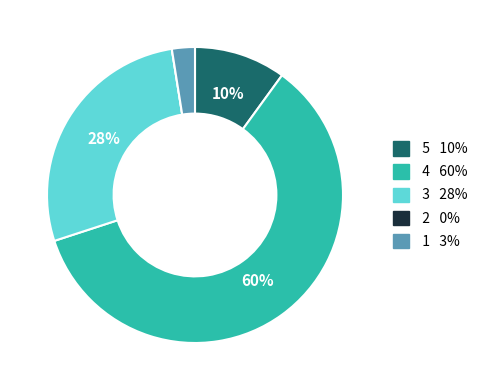

Does any single category account for the majority?

Yes